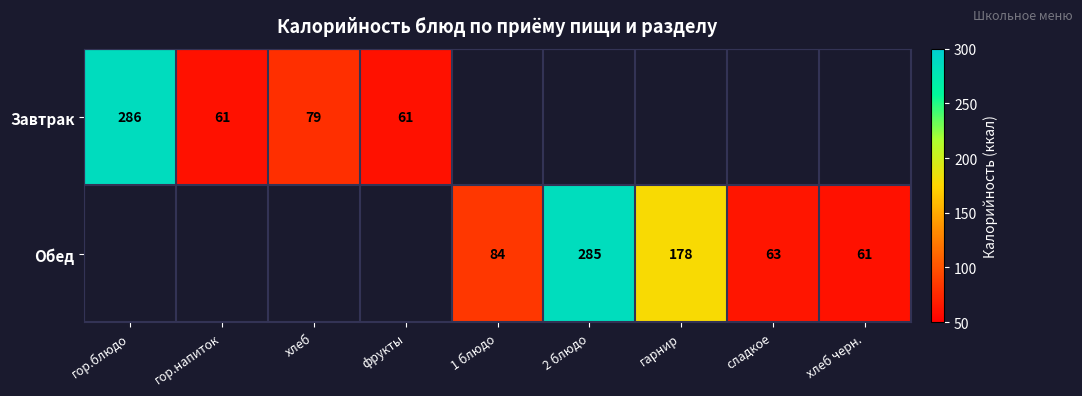

At how many categories does at least one series exceed 276?

2